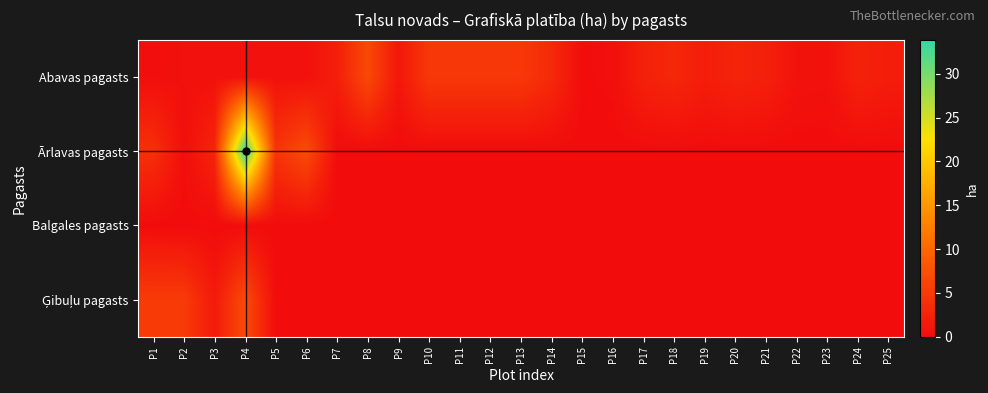

Rank the series by their maximum value, from highest to lowest.

Ārlavas pagasts, Ģibuļu pagasts, Abavas pagasts, Balgales pagasts